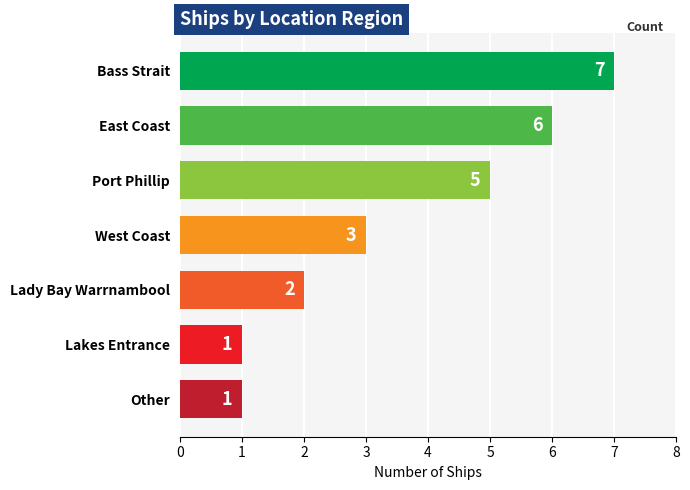

Reading bottom to top, list all the values displayed in this chart.

Other=1	Lakes Entrance=1	Lady Bay Warrnambool=2	West Coast=3	Port Phillip=5	East Coast=6	Bass Strait=7